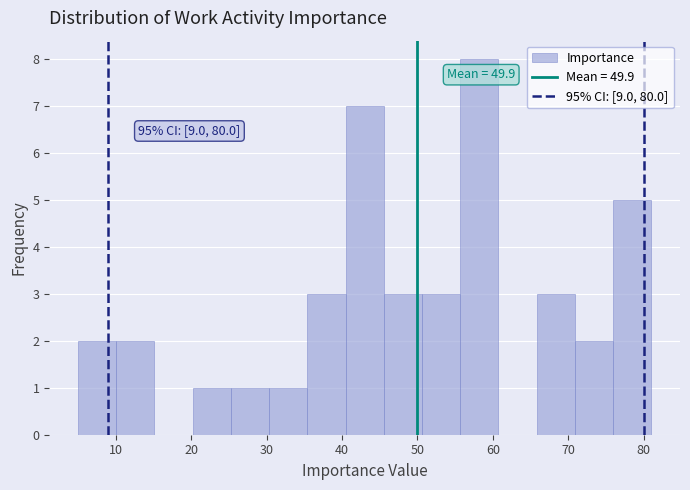

Over which range of the x-axis is the bar tallest?

56 to 61